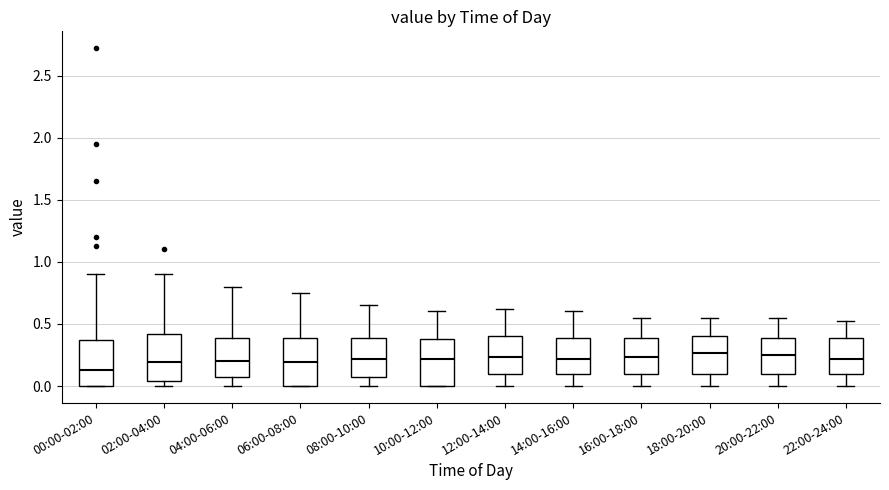

Reading left to right, read every box against the y-axis: the position of its median line, the range the box covers, and the ends of its whiskers. The values are not printed on the chart, so give them approximately, as read against the axis.

00:00-02:00: median 0.15, box 0.00 to 0.35, whiskers 0.00 to 0.90
02:00-04:00: median 0.20, box 0.05 to 0.40, whiskers 0.00 to 0.90
04:00-06:00: median 0.20, box 0.10 to 0.40, whiskers 0.00 to 0.80
06:00-08:00: median 0.20, box 0.00 to 0.40, whiskers 0.00 to 0.75
08:00-10:00: median 0.20, box 0.10 to 0.40, whiskers 0.00 to 0.65
10:00-12:00: median 0.20, box 0.00 to 0.40, whiskers 0.00 to 0.60
12:00-14:00: median 0.25, box 0.10 to 0.40, whiskers 0.00 to 0.60
14:00-16:00: median 0.20, box 0.10 to 0.40, whiskers 0.00 to 0.60
16:00-18:00: median 0.25, box 0.10 to 0.40, whiskers 0.00 to 0.55
18:00-20:00: median 0.25, box 0.10 to 0.40, whiskers 0.00 to 0.55
20:00-22:00: median 0.25, box 0.10 to 0.40, whiskers 0.00 to 0.55
22:00-24:00: median 0.20, box 0.10 to 0.40, whiskers 0.00 to 0.50